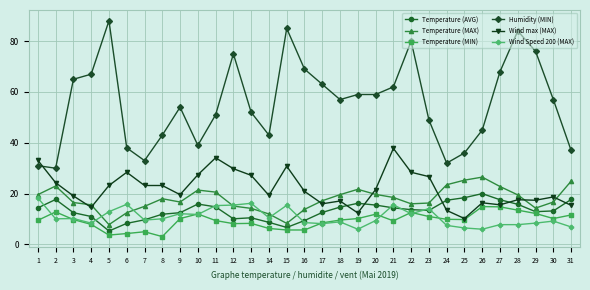

At which category does the chart reach its peak across all series?

5